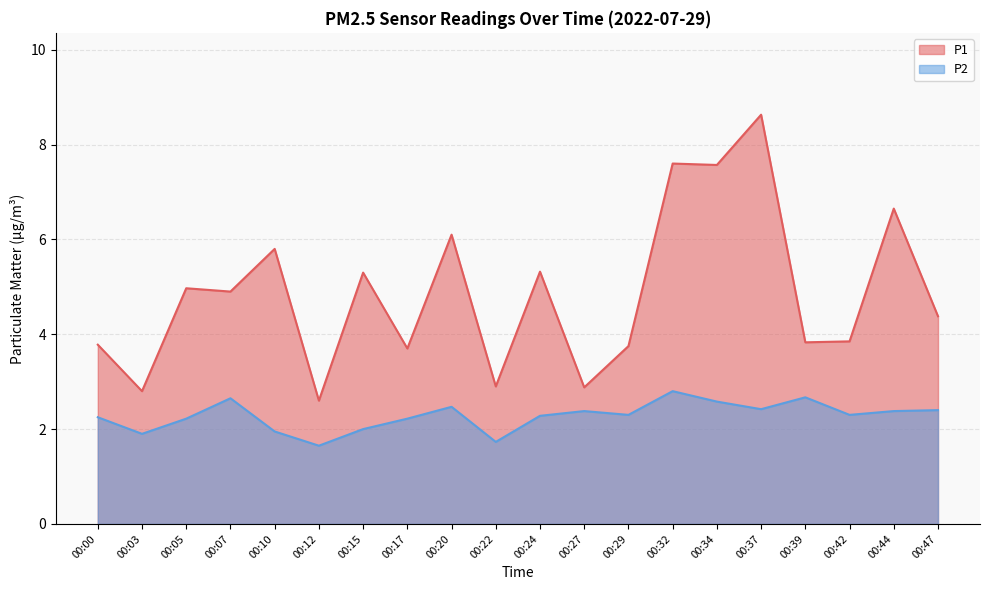

Is it true that P2 equals 1.1 at 00:10?

False